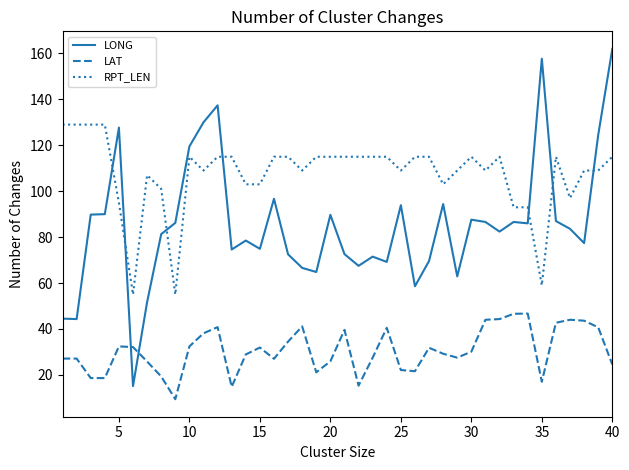

What is the greatest value displayed?

162.0